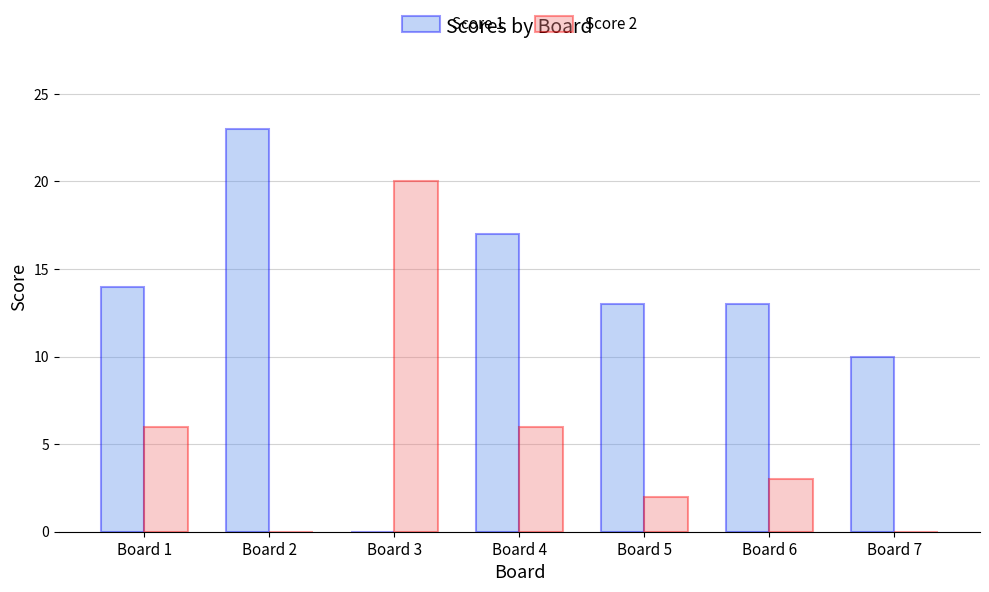

What is the sum of the Score 1 values at Board 6 and Board 2?

36